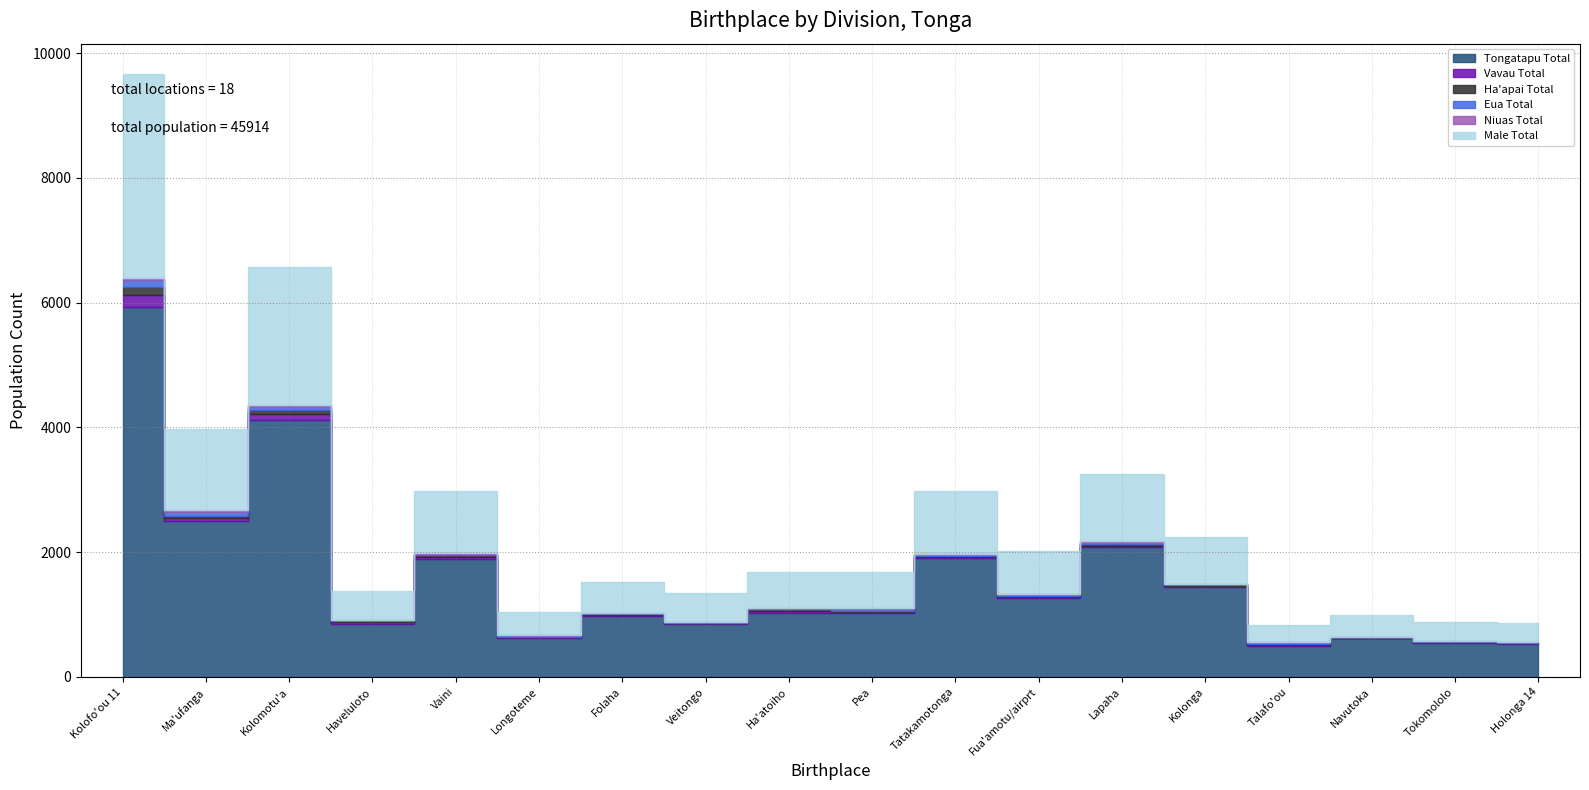

What is the maximum value for Ha'apai Total?

139